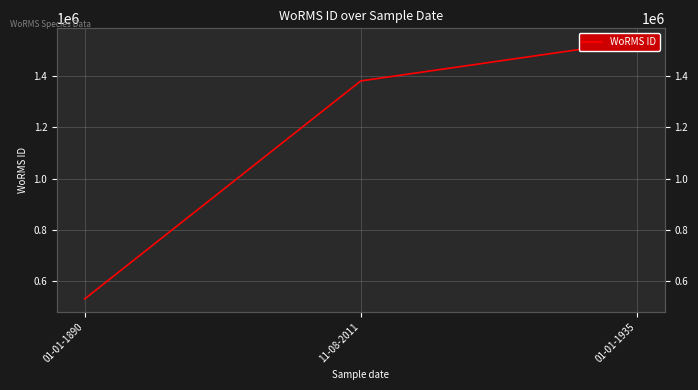

What is the minimum value shown in the chart?

532029